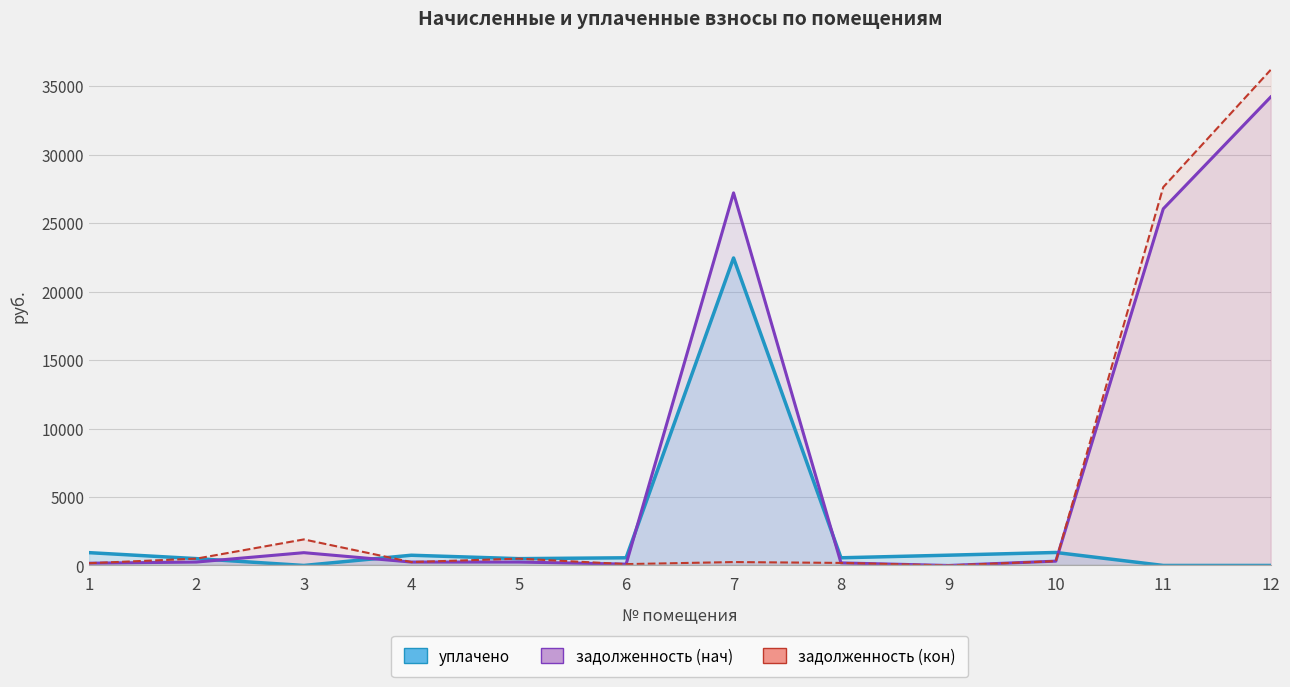

How many interior local valleys does the задолженность (кон) series have?

3